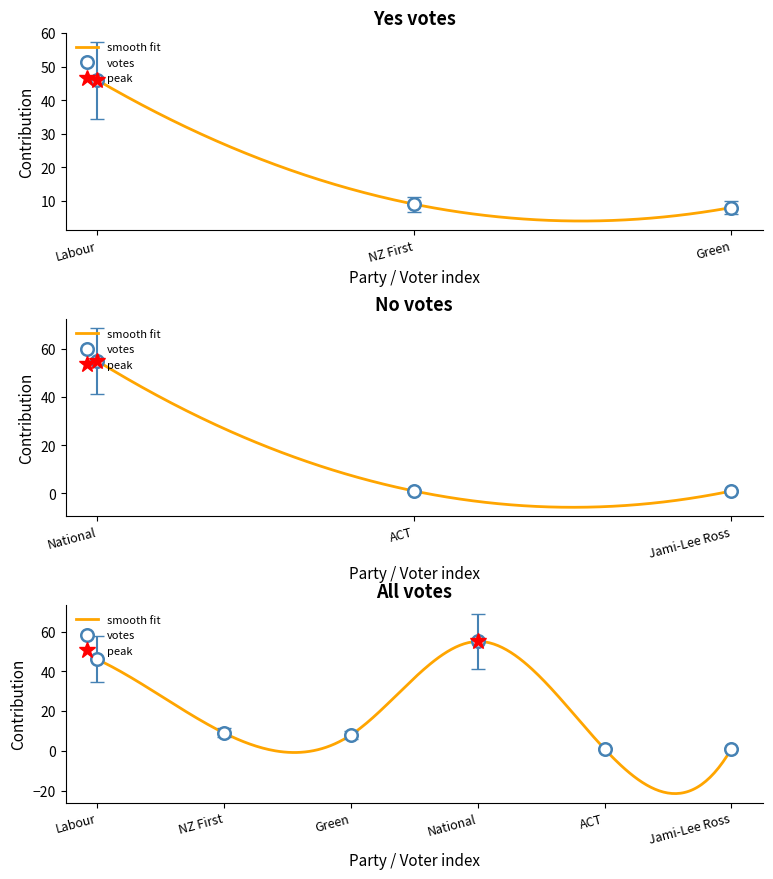

Is it true that the value at Green is 10.5?

False